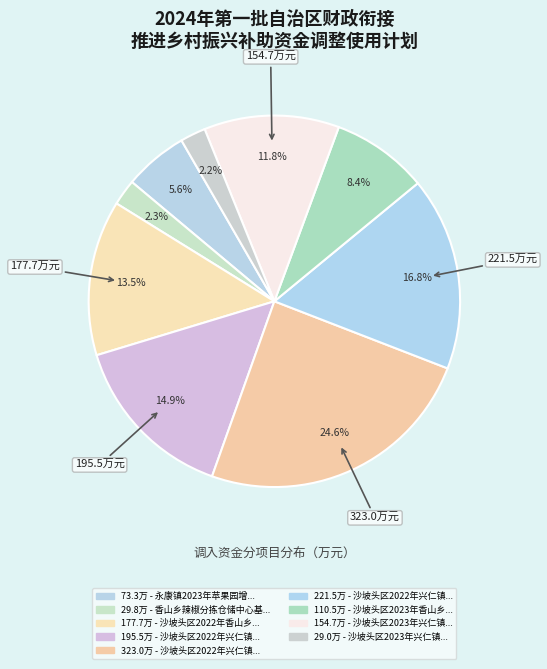

Rank the categories by value from highest to lowest.

沙坡头区2022年兴仁镇西里村现代高效节水农业项目, 沙坡头区2022年兴仁镇兴仁村现代高效节水农业项目, 沙坡头区2022年兴仁镇兴仁村高标准农田建设项目, 沙坡头区2022年香山乡红圈村高标准农田建设项目, 沙坡头区2023年兴仁镇东滩村高标准农田建设项目, 沙坡头区2023年香山乡红圈村0.4万亩高标准农田建设项目, 永康镇2023年苹果园增施腐熟羊粪项目, 香山乡辣椒分拣仓储中心基础设施建设项目, 沙坡头区2023年兴仁镇拓寨村高标准农田建设项目